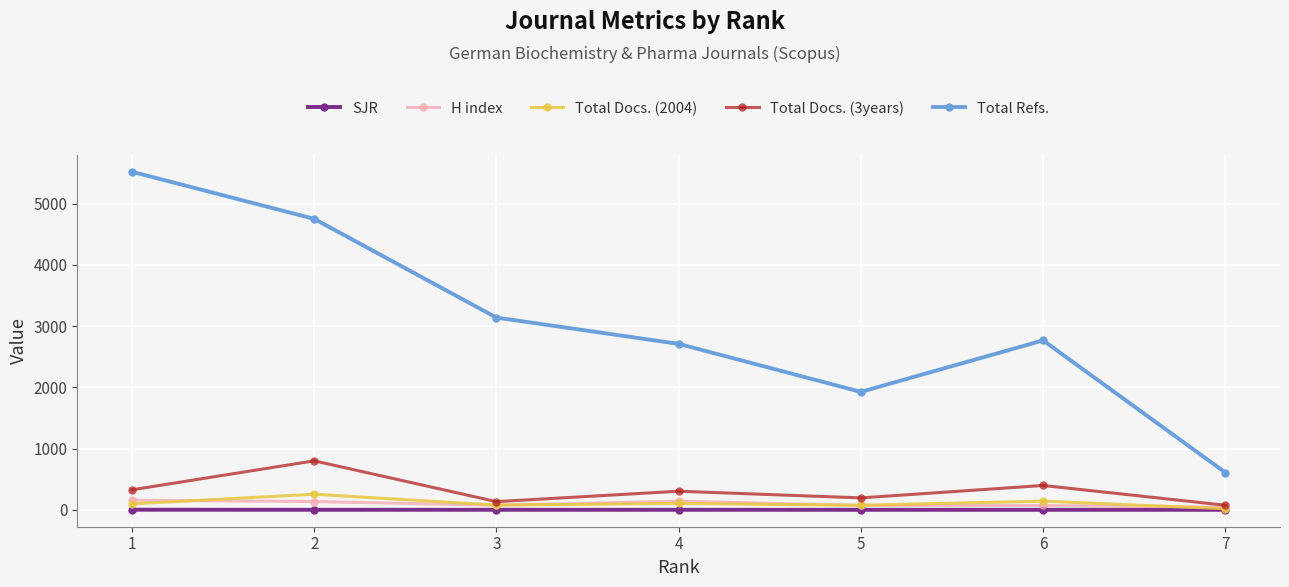

True or false: Total Docs. (2004) has more than 1 points higher than both neighbors.

True